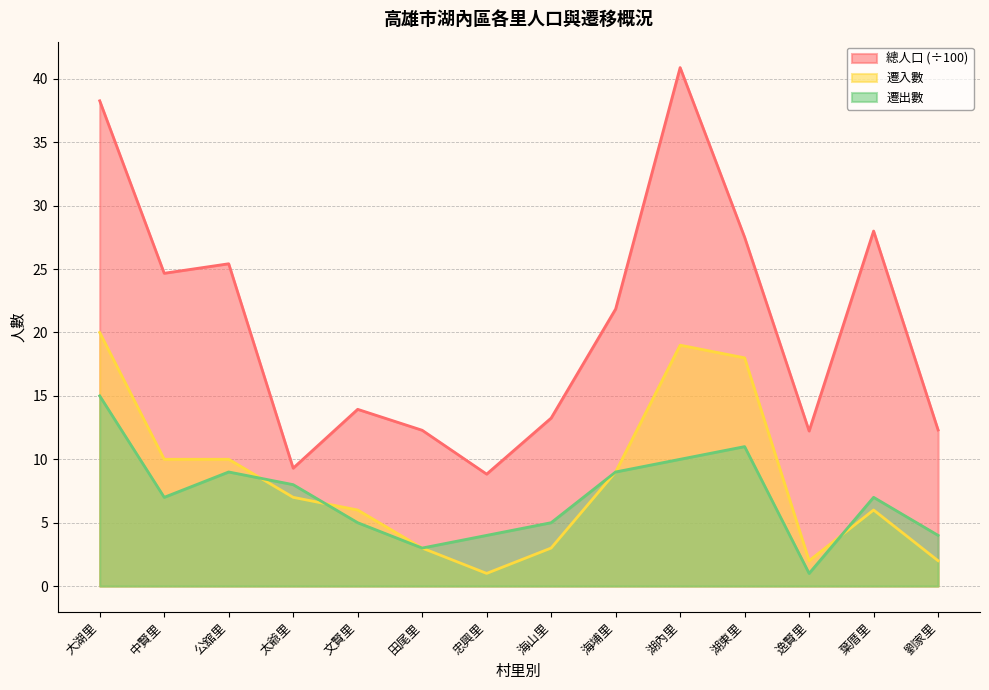

How many interior local peaks does the 總人口 series have?

4